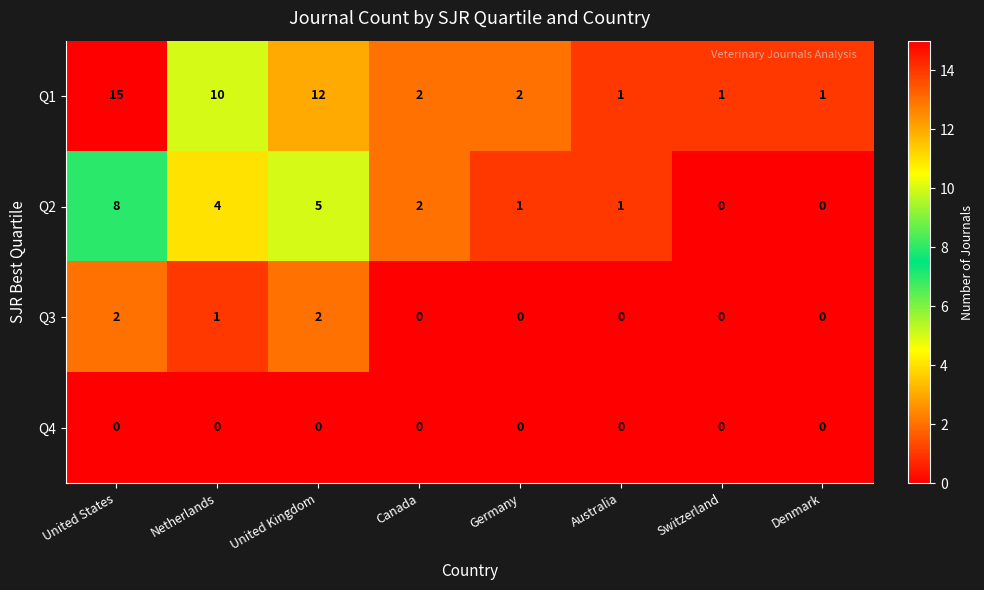

Is it true that Q3 equals 1 at United Kingdom?

False